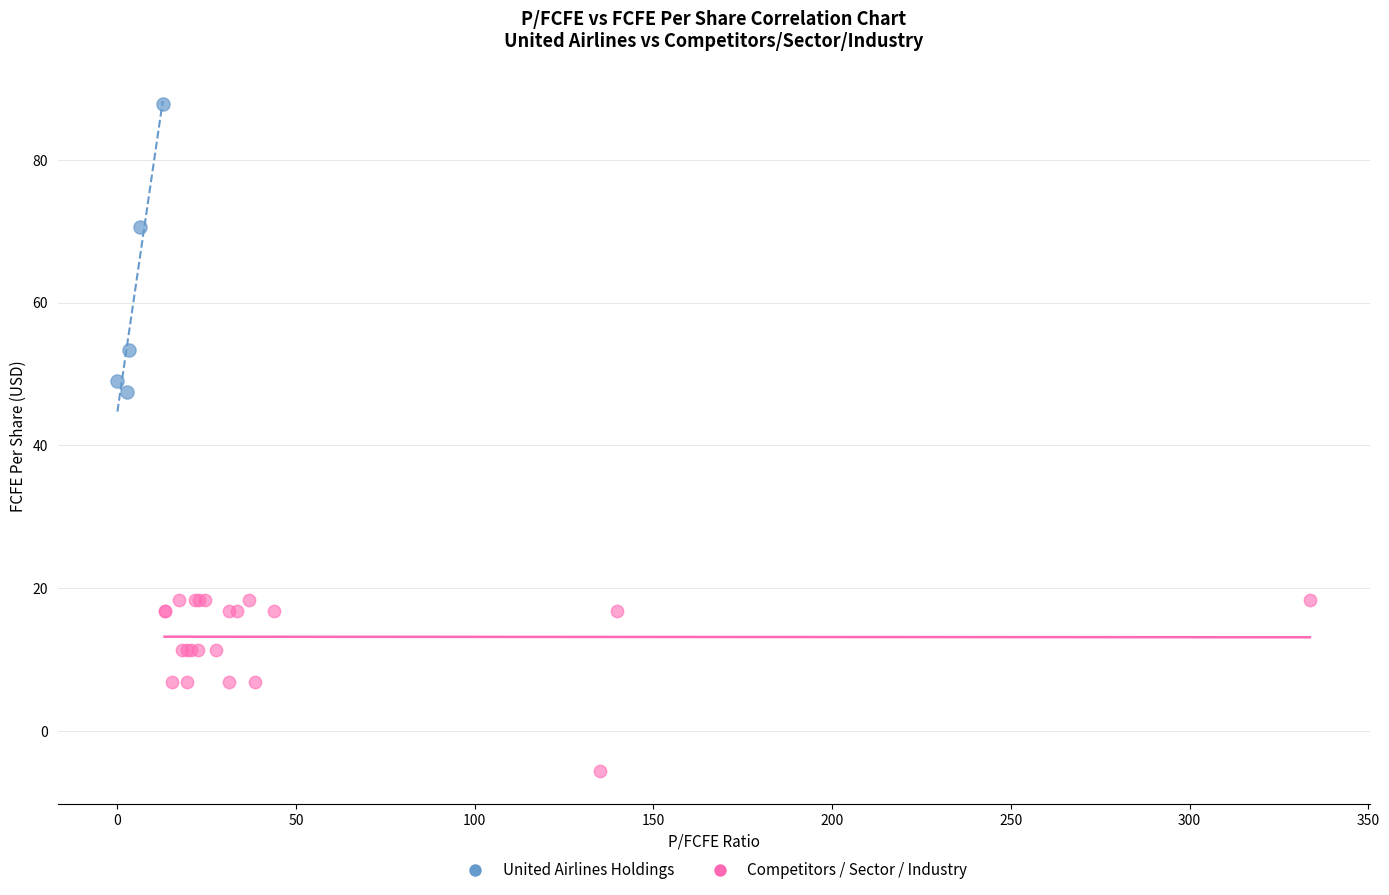

Which series has the widest spread of Y values?

United Airlines Holdings